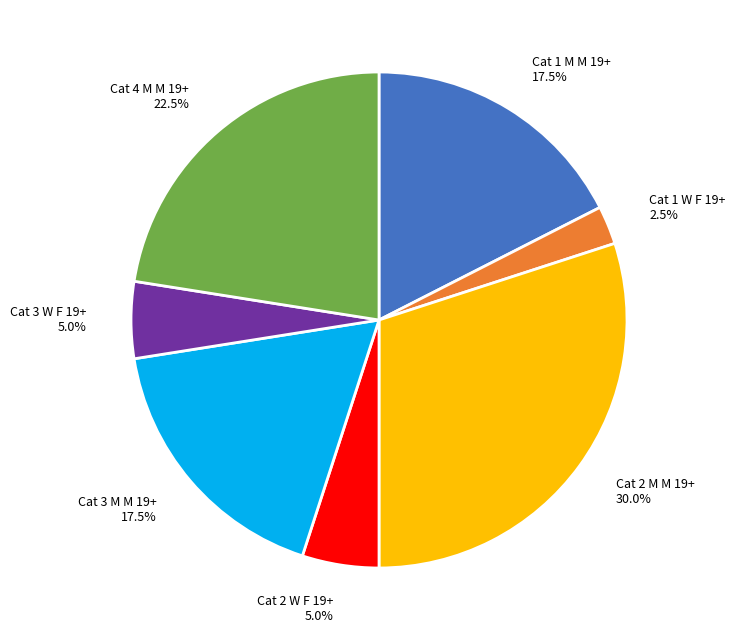

Is there a majority slice in this chart?

No